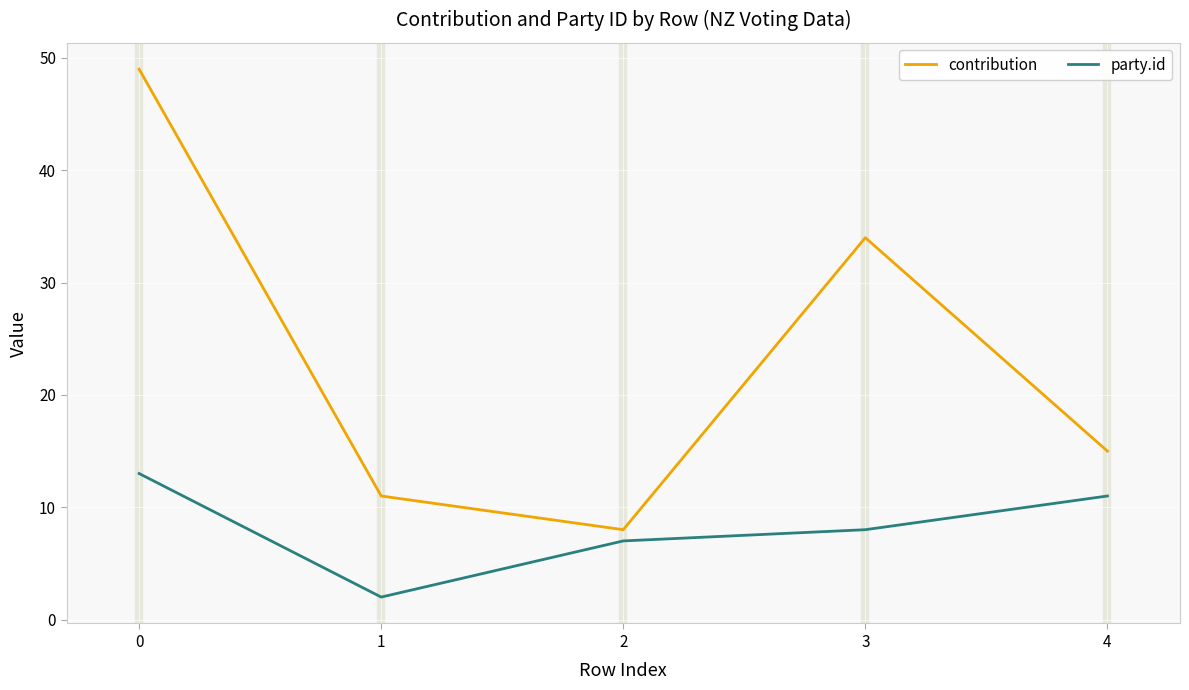

What is the maximum value for party.id?

13